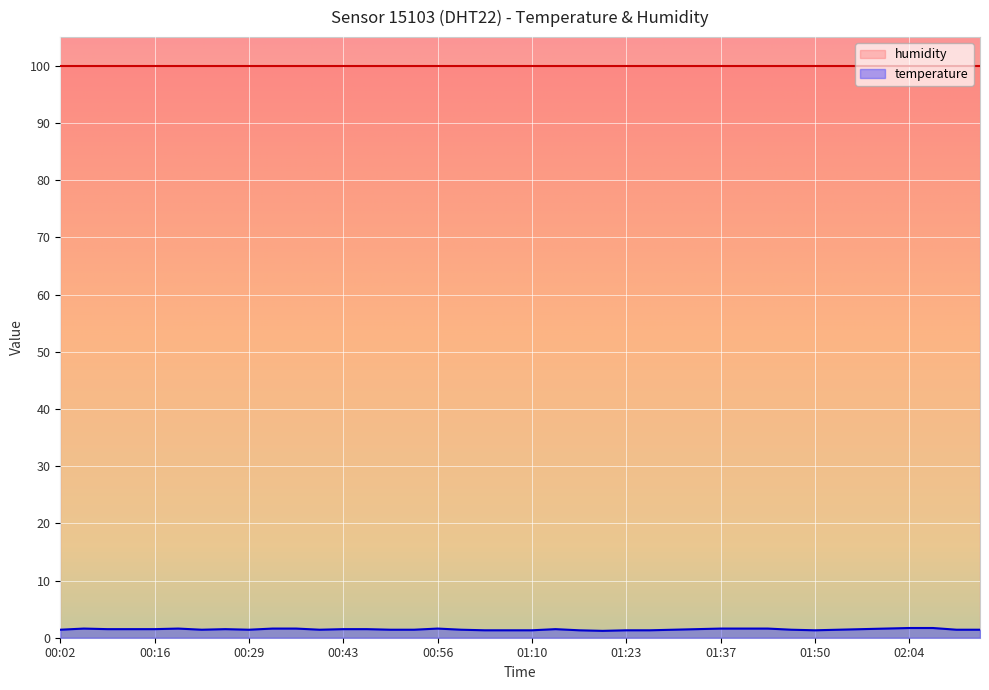

What value does the data have at 01:00?

1.4